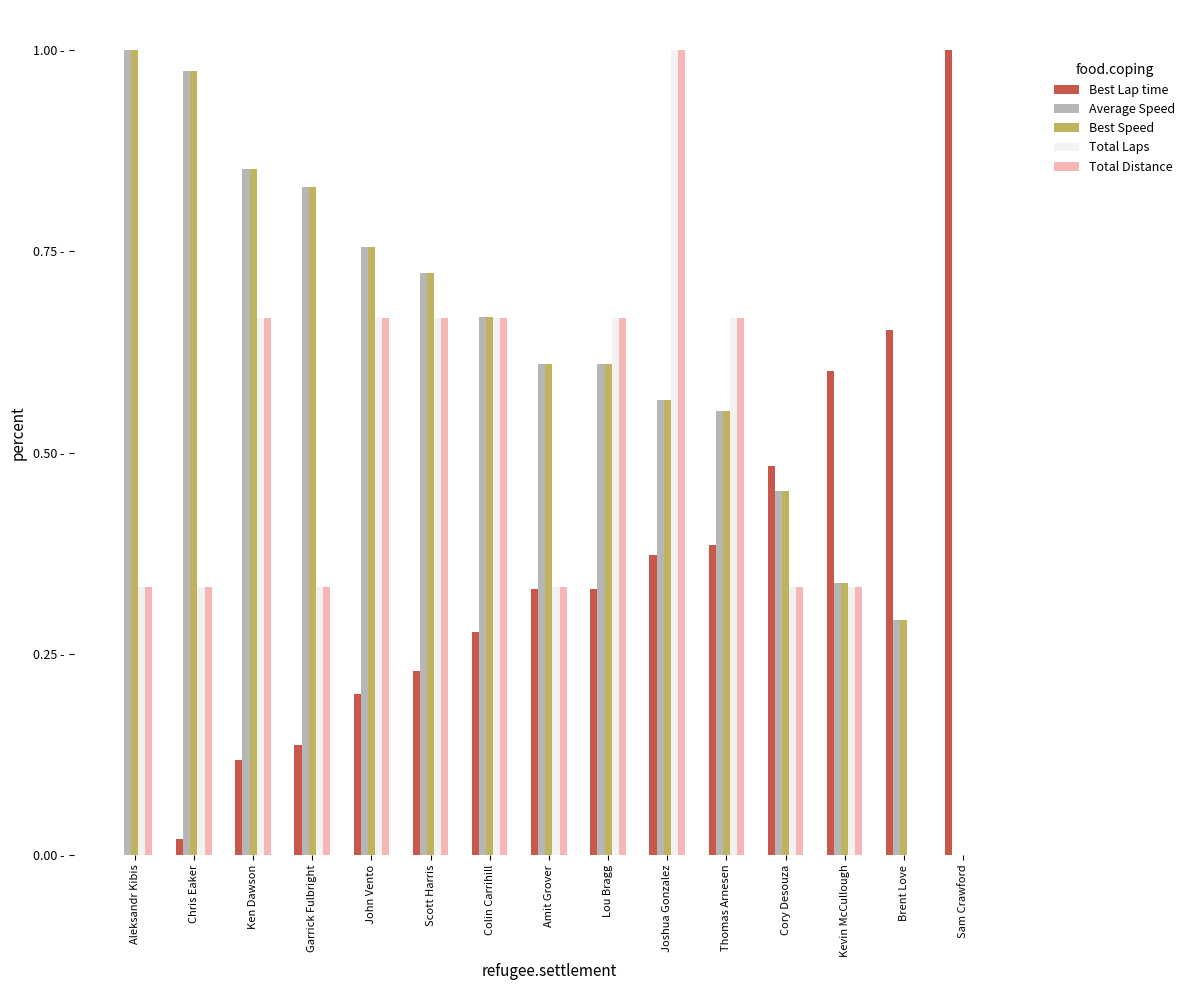

True or false: Average Speed has a value of 1.0 at Chris Eaker.

True